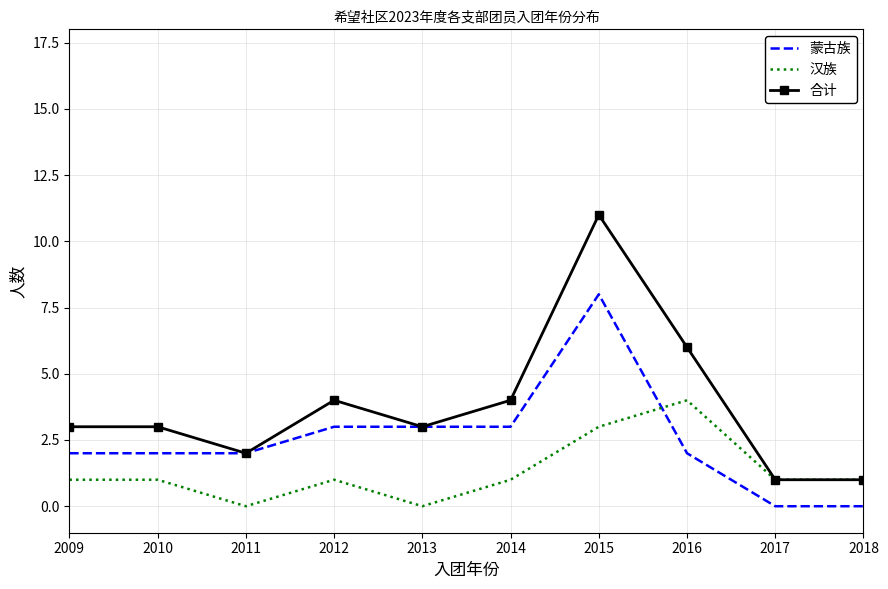

Is it true that 蒙古族 equals 2 at 2016?

True